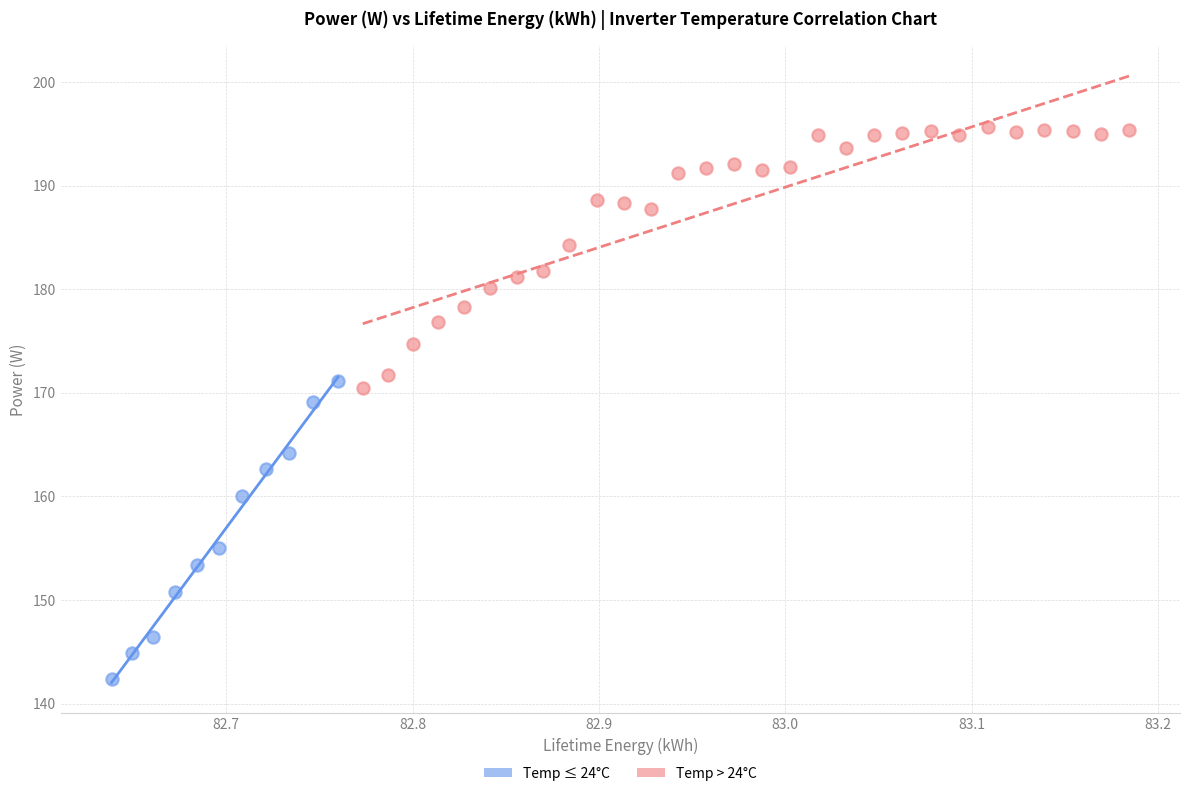

Which series contains the lowest Y value?

Temp ≤ 24°C